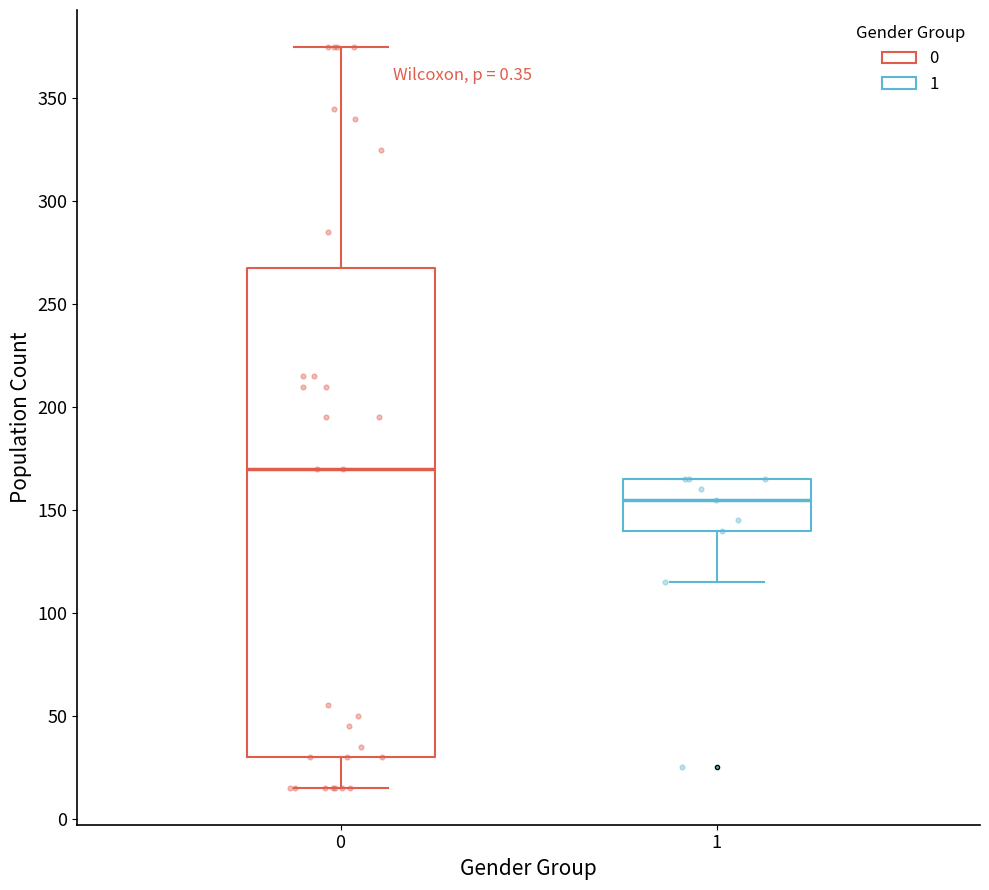

Reading left to right, read every box against the y-axis: the position of its median line, the range the box covers, and the ends of its whiskers. The values are not printed on the chart, so give them approximately, as read against the axis.

0: median 170, box 30 to 270, whiskers 15 to 375
1: median 155, box 140 to 165, whiskers 115 to 165